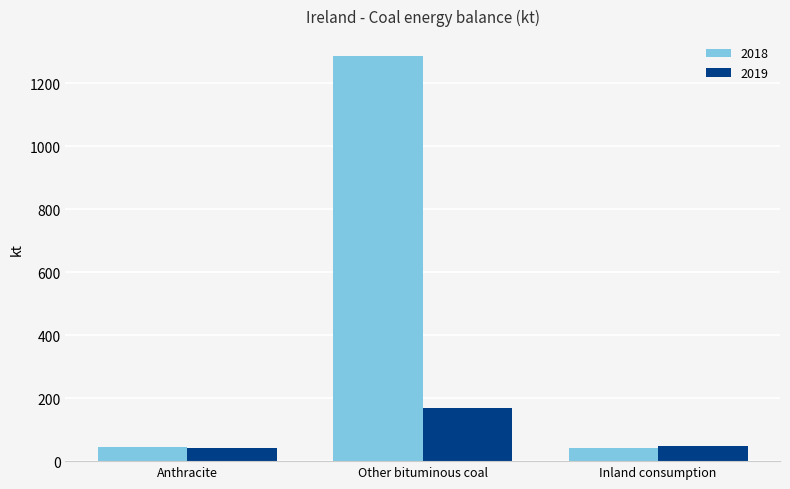

The 2019 series shows 256.4 at Other bituminous coal. True or false?

False